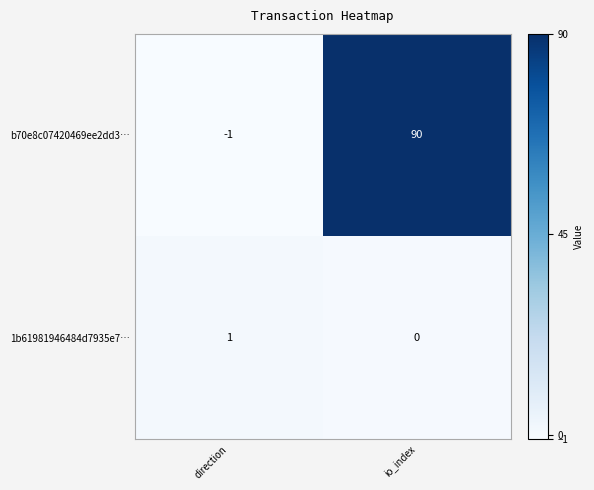

What is the sum of all b70e8c07420469ee2dd3… values?

89